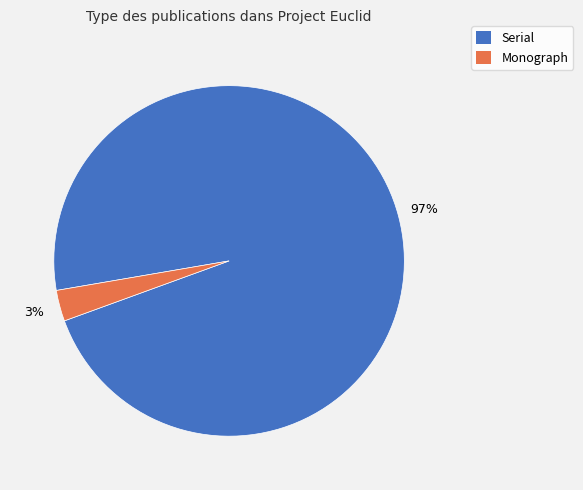

To the nearest percent, what percentage of the pie is Serial?

97%